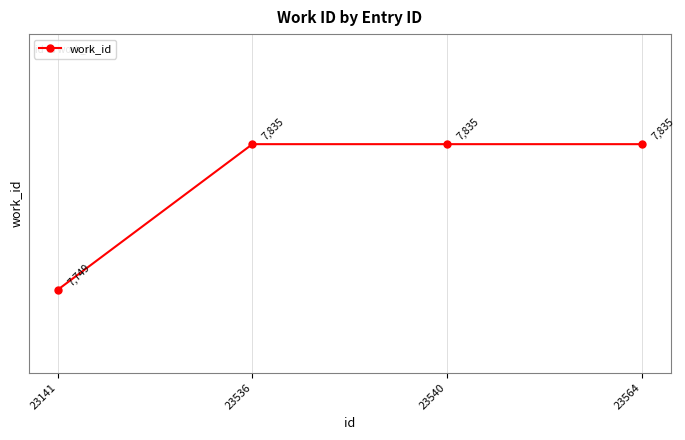

What is the sum of all values?

31254